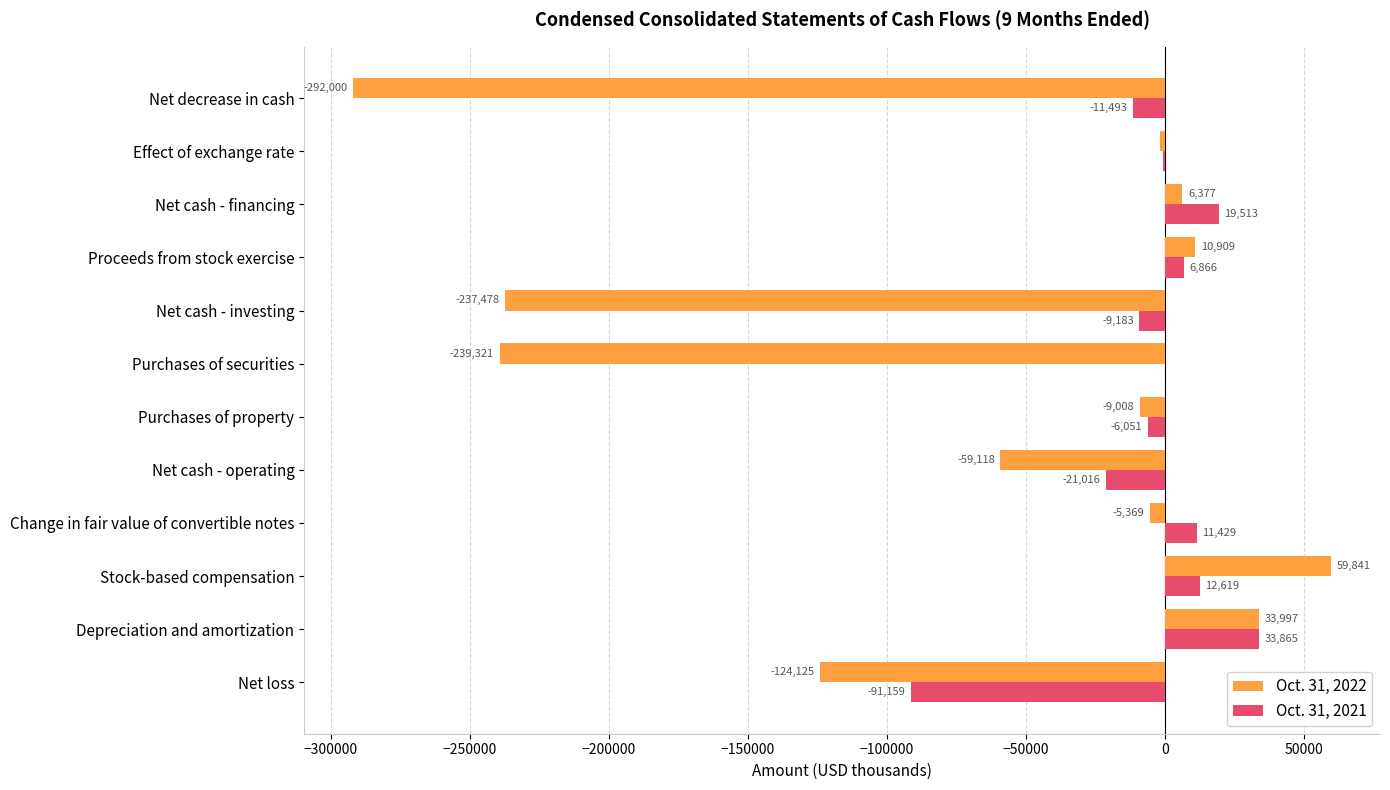

Between Depreciation and amortization and Net cash - operating, which series saw the biggest shift?

Oct. 31, 2022